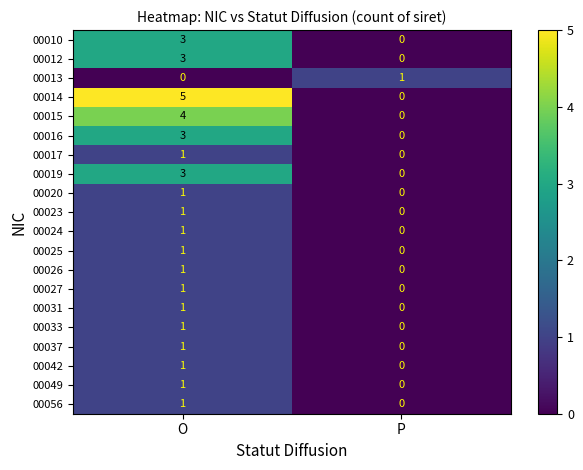

Rank the categories by 00031 value from lowest to highest.

P, O